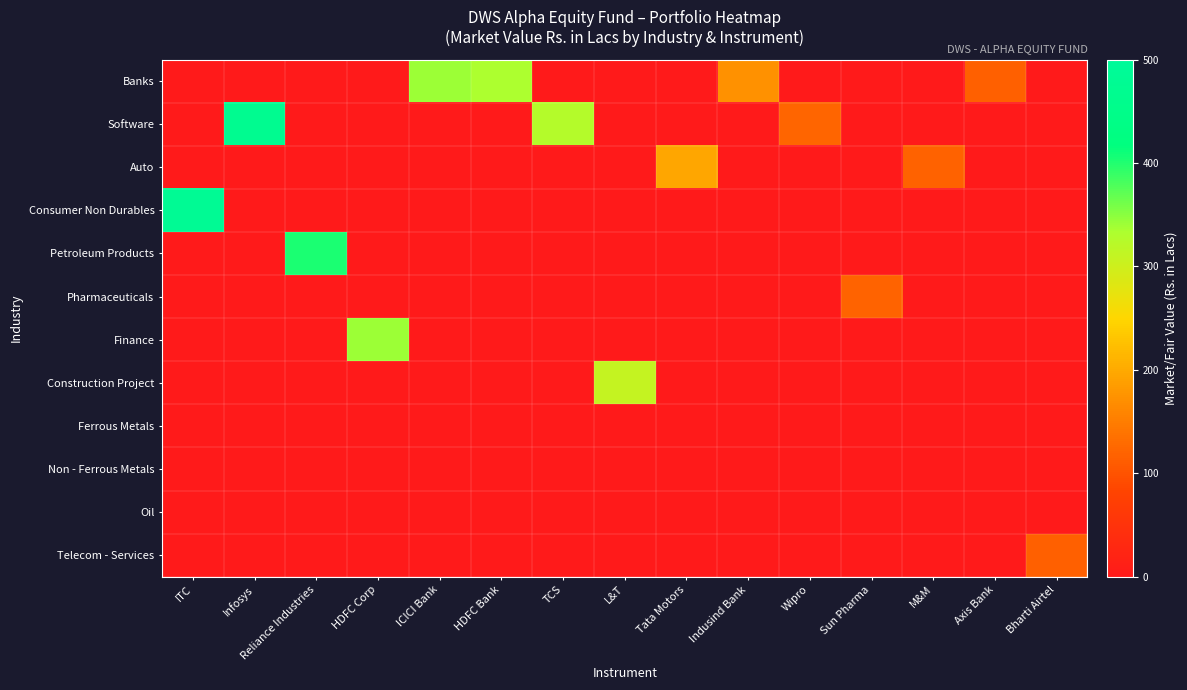

At which category does the chart reach its minimum across all series?

ITC